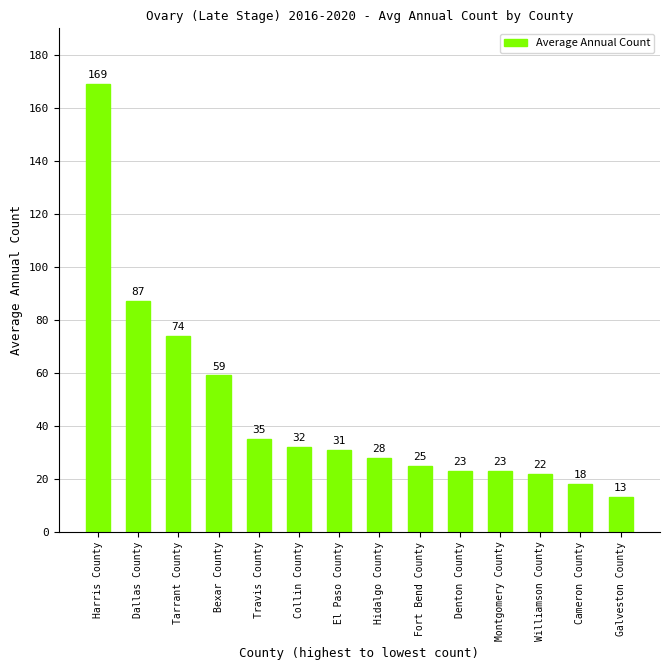

What is the sum of all values?

639